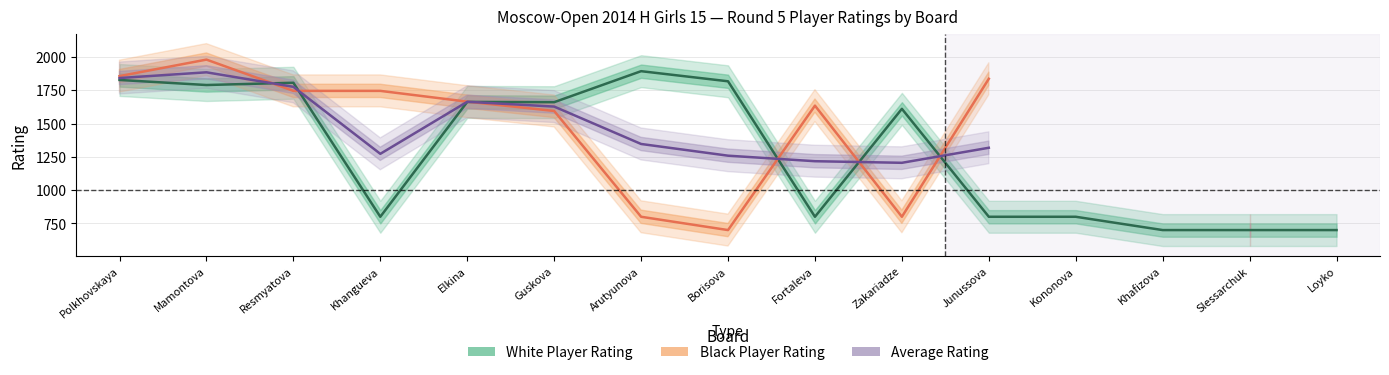

Between Junussova and Arutyunova, which is larger?

Arutyunova